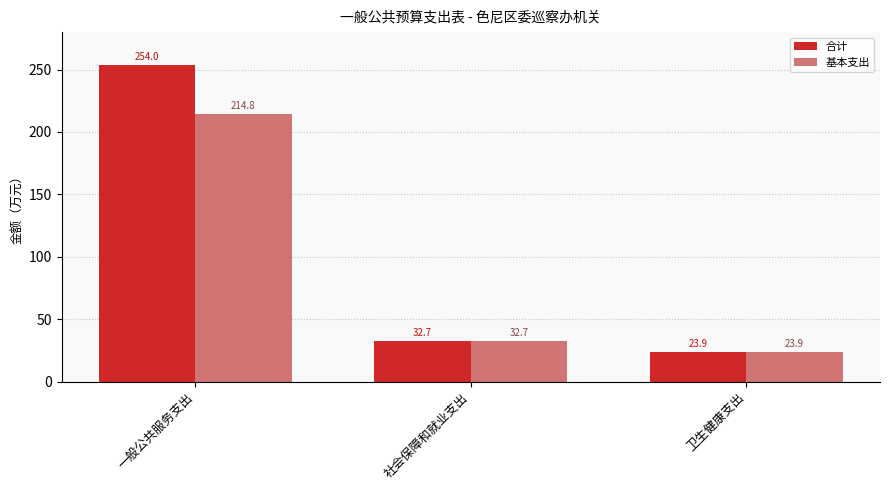

The 合计 series shows 23.9 at 卫生健康支出. True or false?

True